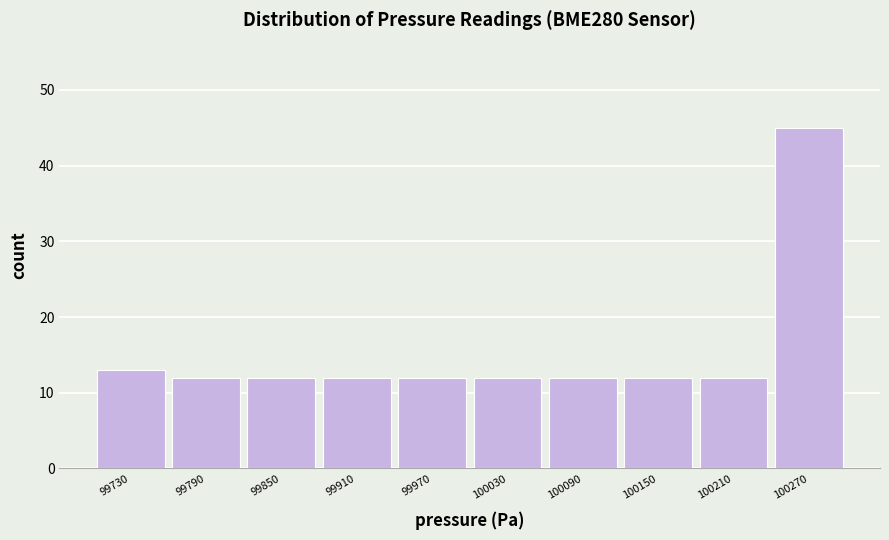

Reading left to right, list every bar in this chart as the range it spans on the x-axis followed by its height. Neither the bar edges nor the heights are printed on the chart, so give them approximately, as read against the axes.

99700 to 99760: 13
99760 to 99820: 12
99820 to 99880: 12
99880 to 99940: 12
99940 to 100000: 12
100000 to 100060: 12
100060 to 100120: 12
100120 to 100180: 12
100180 to 100240: 12
100240 to 100300: 45